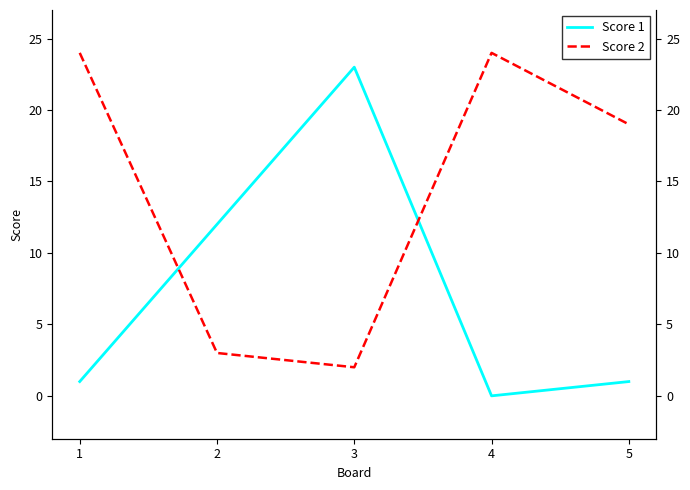

Reading left to right, transcribe all the data shown in this chart.

Score 1: 1=1	2=12	3=23	4=0	5=1
Score 2: 1=24	2=3	3=2	4=24	5=19